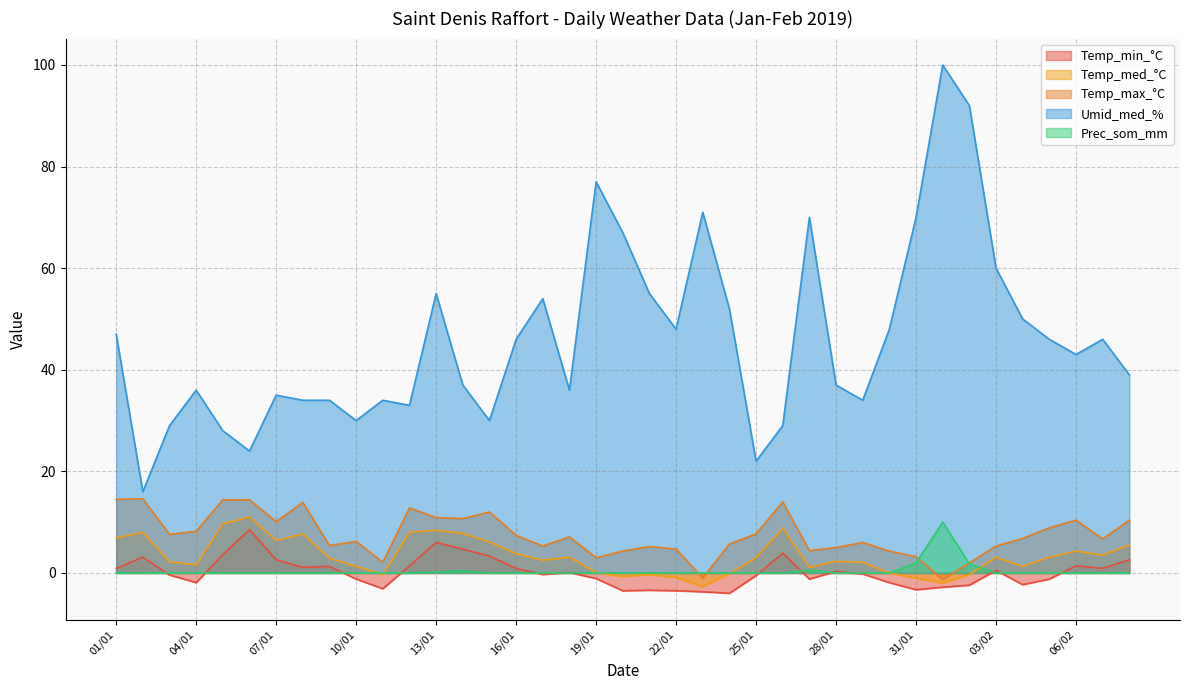

What is the total value across all series at 01/01?

69.3